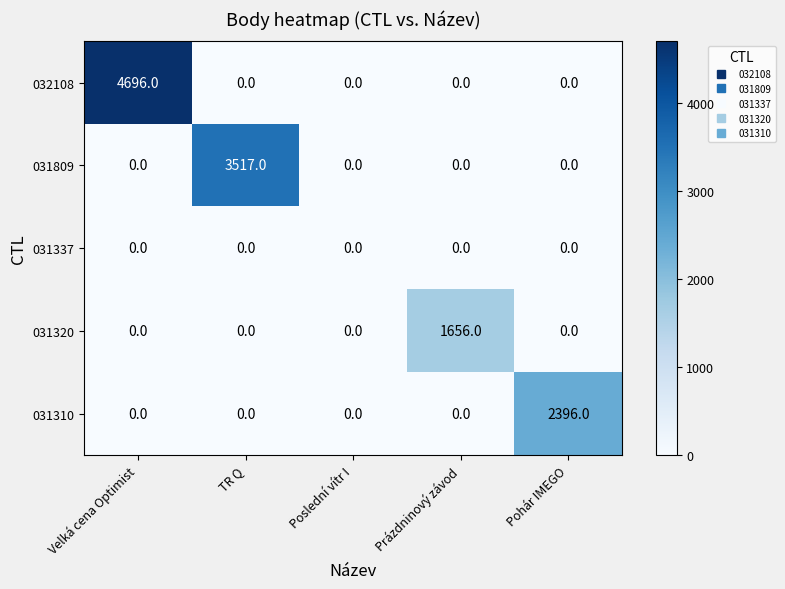

What is the average value of the 032108 series?

939